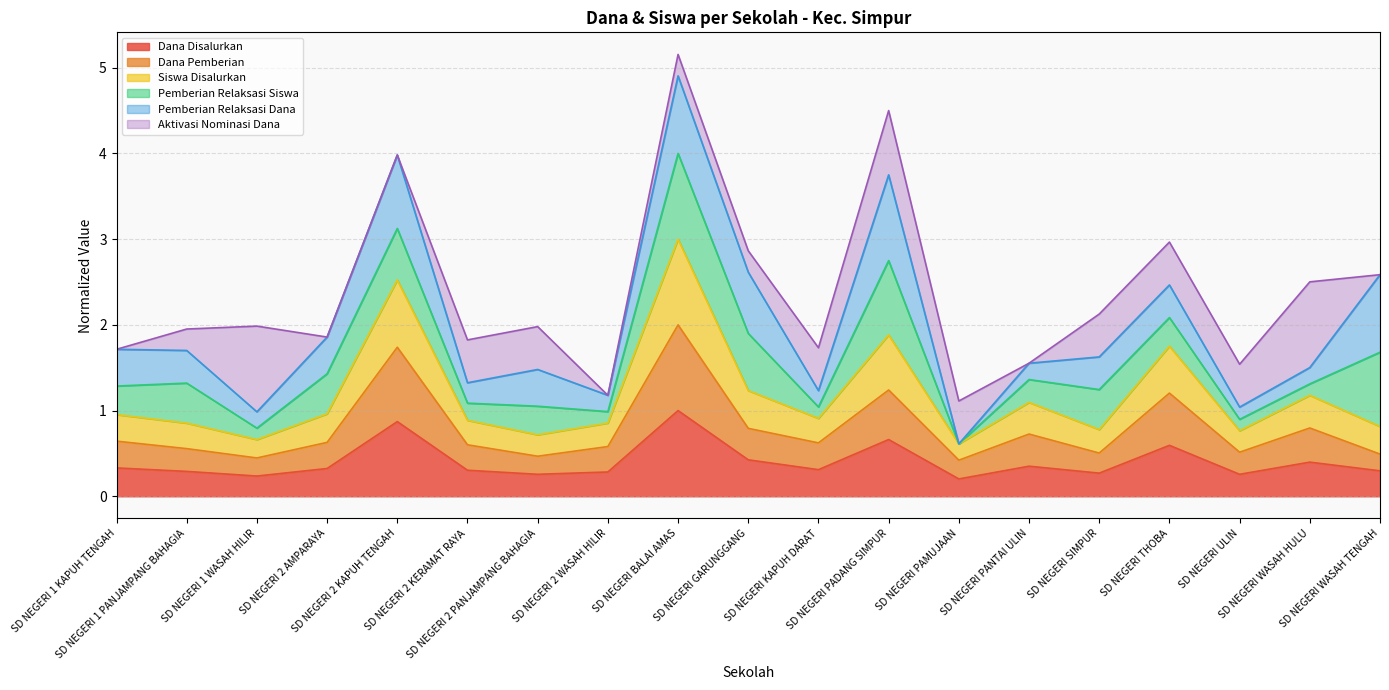

True or false: Dana Pemberian and Dana Disalurkan cross at least once.

False